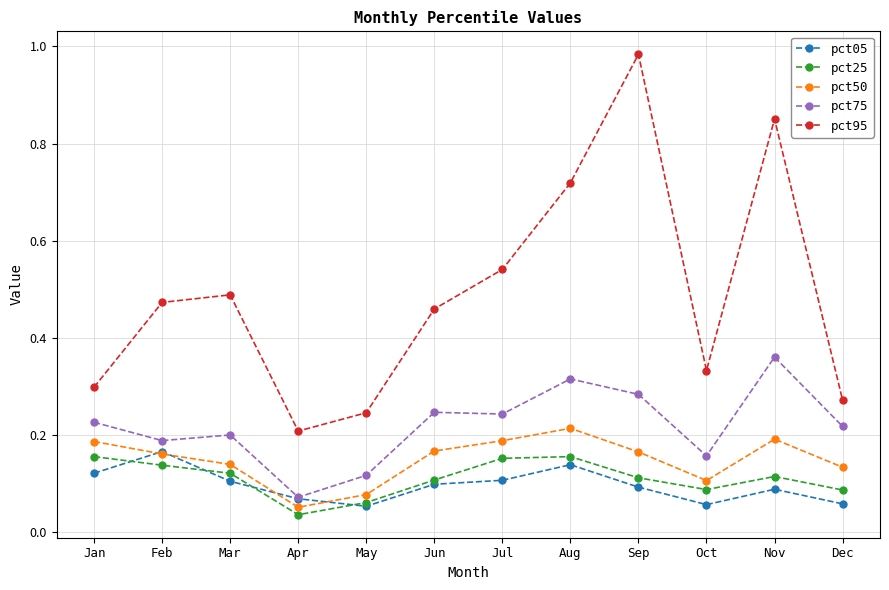

Rank the series by their maximum value, from highest to lowest.

pct95, pct75, pct50, pct05, pct25